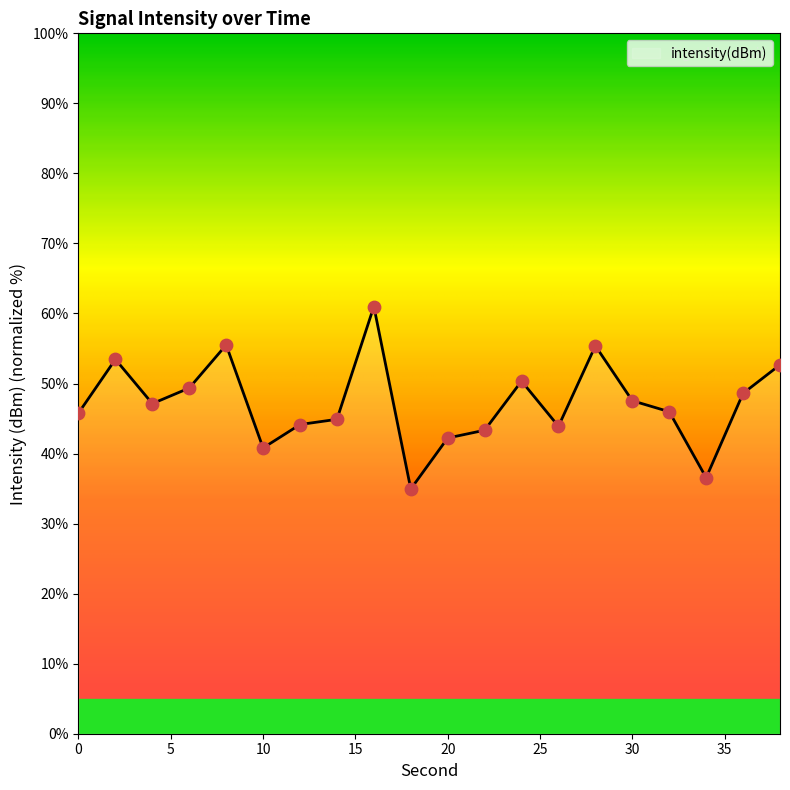

What is the change in value from 14 to 36?

+3.7